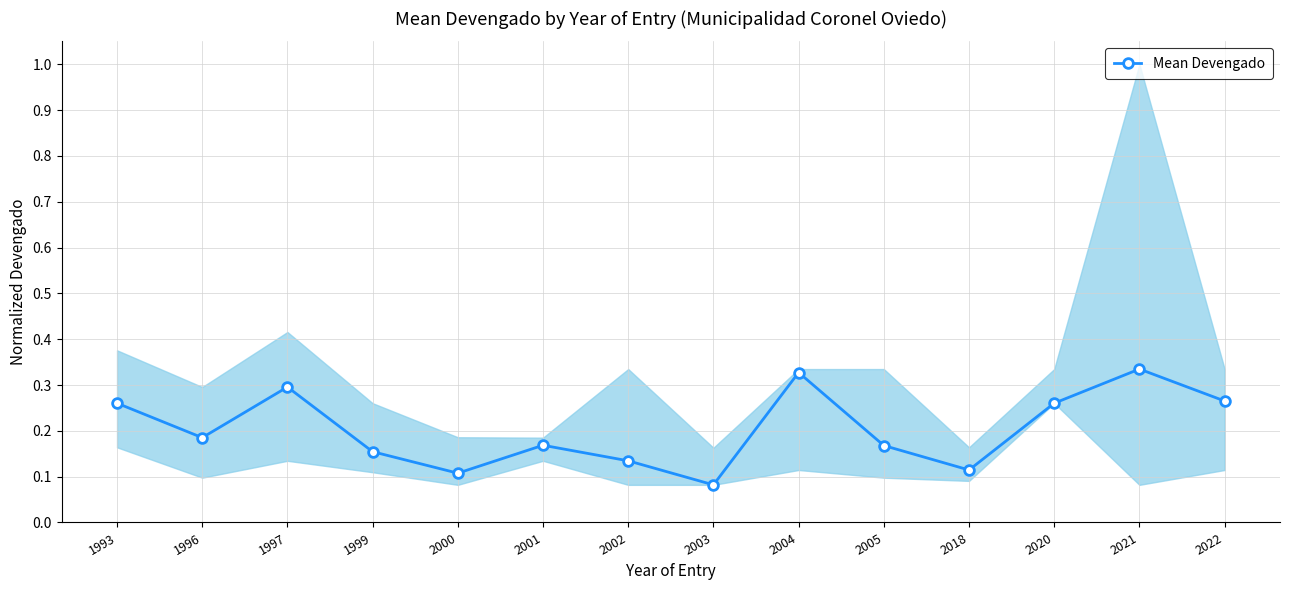

Reading right to left, extract all data points from this chart.

0.3	0.3	0.3	0.1	0.2	0.3	0.1	0.1	0.2	0.1	0.2	0.3	0.2	0.3